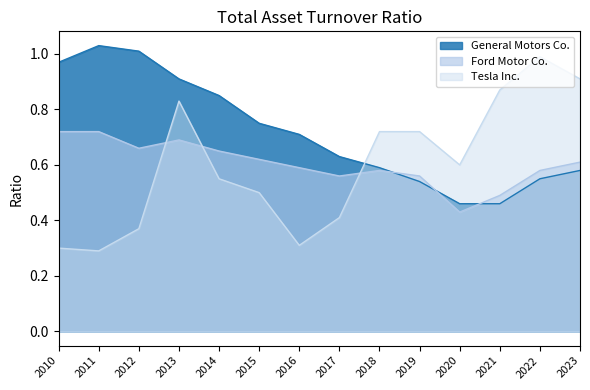

Which has a higher value, 2019 or 2023?

2023